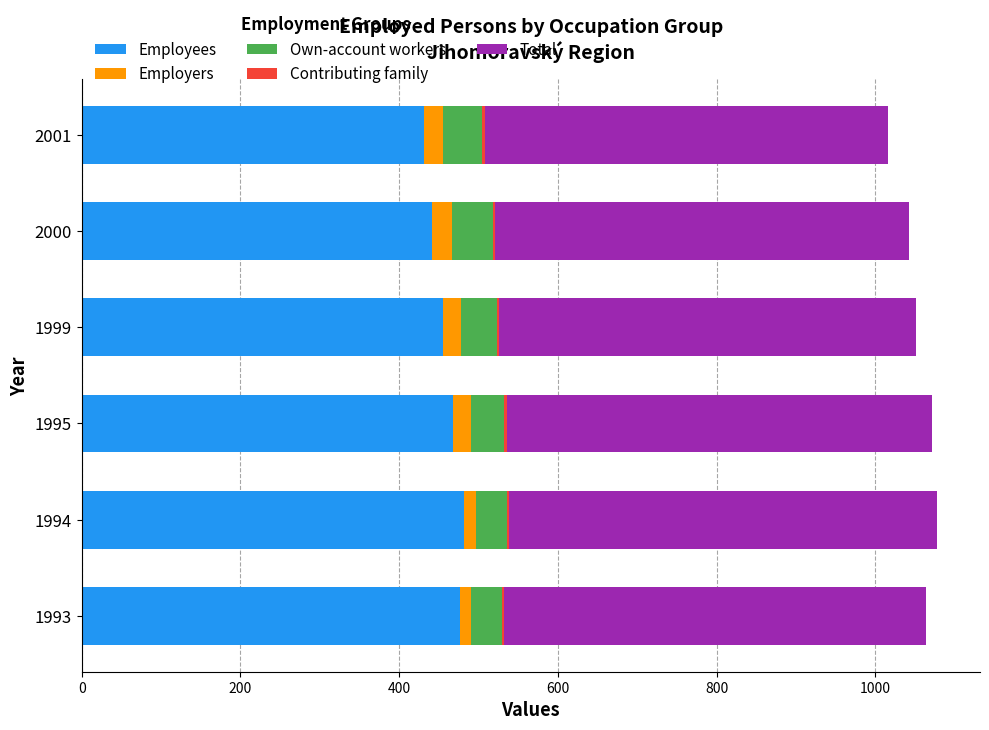

The Employees series shows 481.3 at 1994. True or false?

True